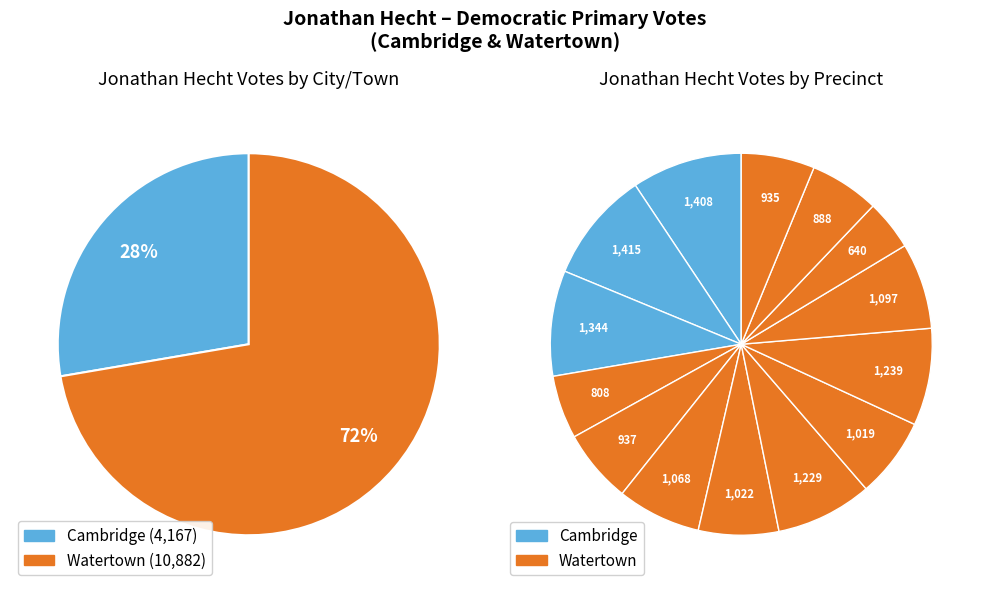

How many slices are in this pie chart?

14